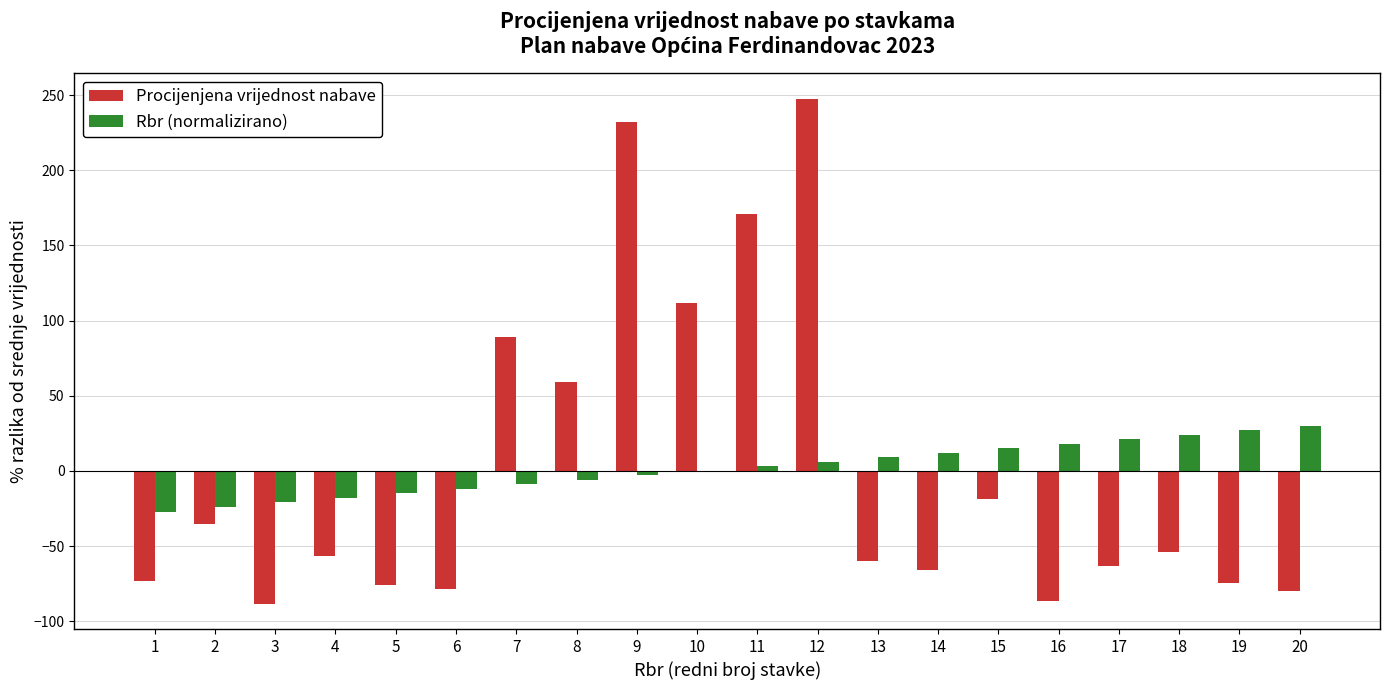

At which category is the sum across all series the highest?

12